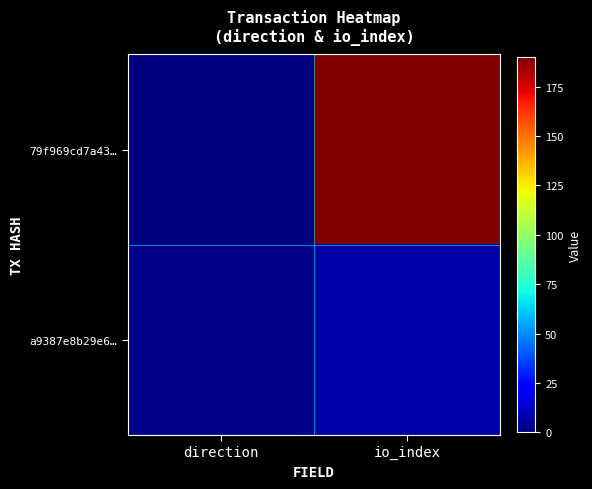

Between direction and io_index, which is larger?

io_index